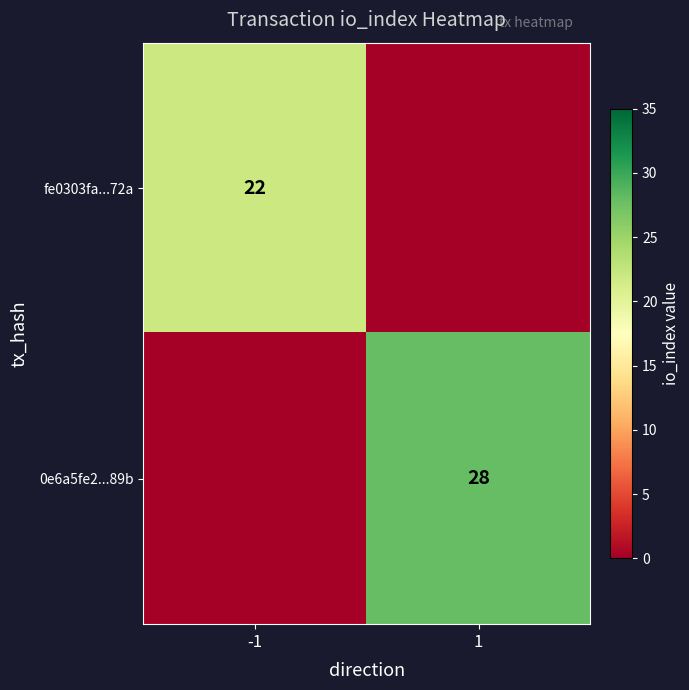

Is the value of 0e6a5fe2...89b at 1 greater than the value of fe0303fa...72a at -1?

Yes